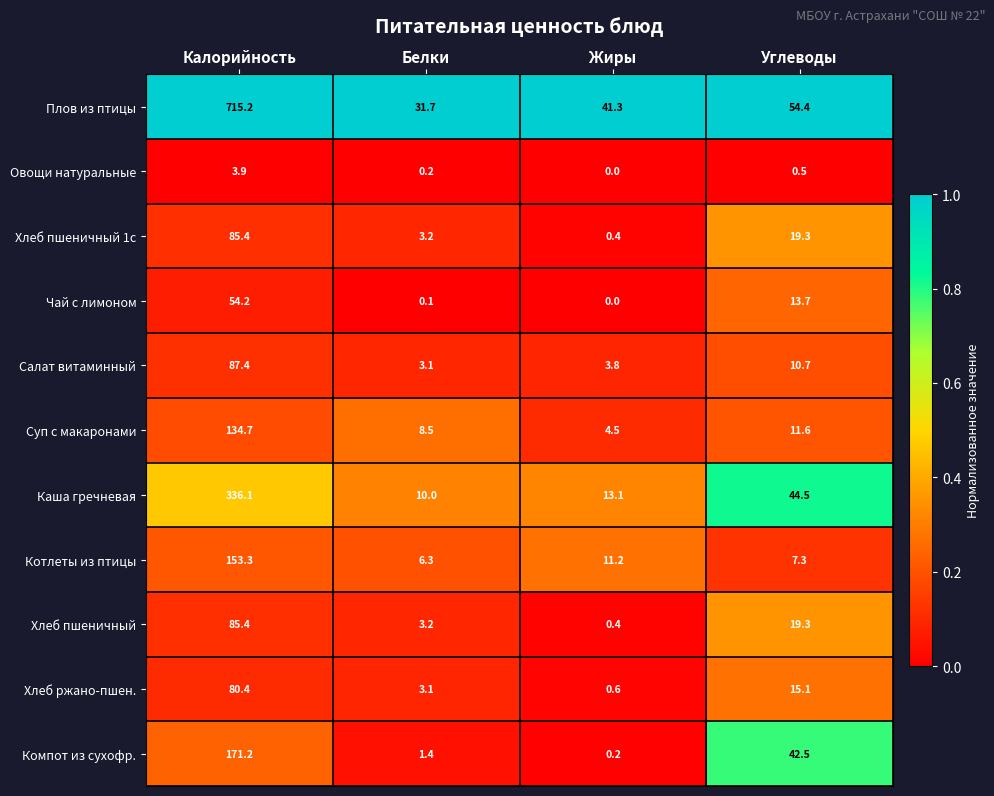

What is the greatest value displayed?

715.2